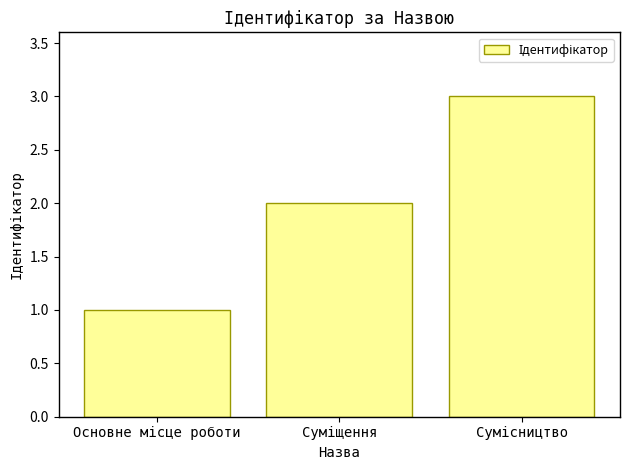

Reading right to left, extract all data points from this chart.

3	2	1